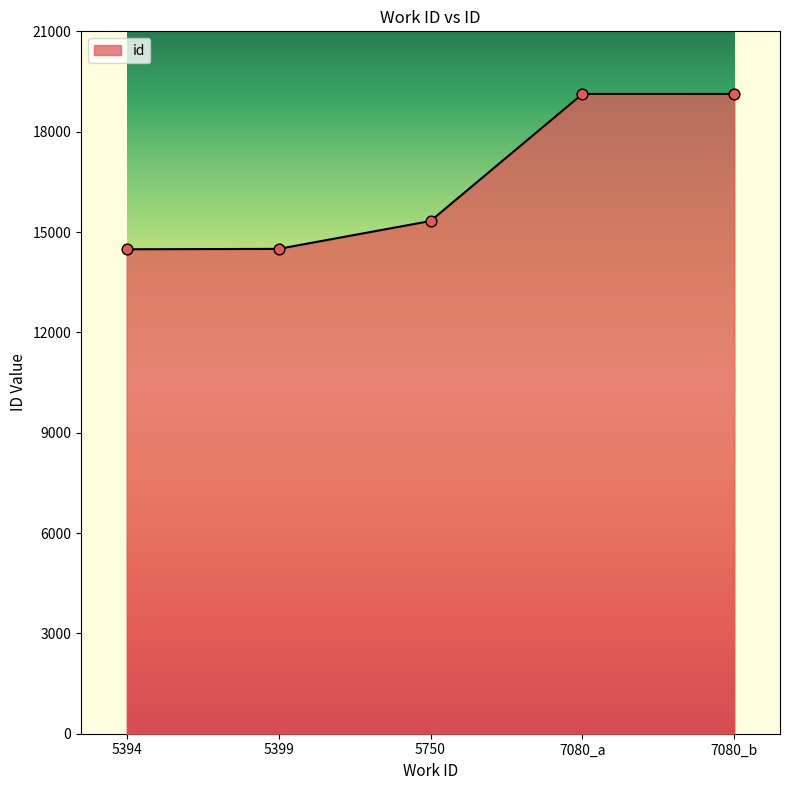

Between 7080_b and 5750, which is larger?

7080_b